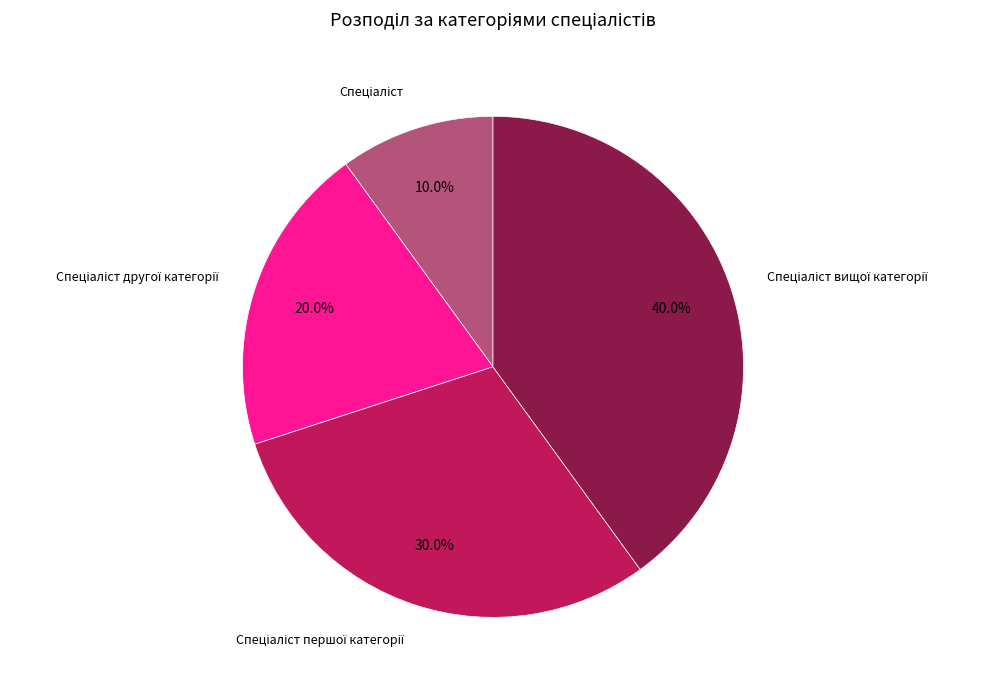

Is there a majority slice in this chart?

No